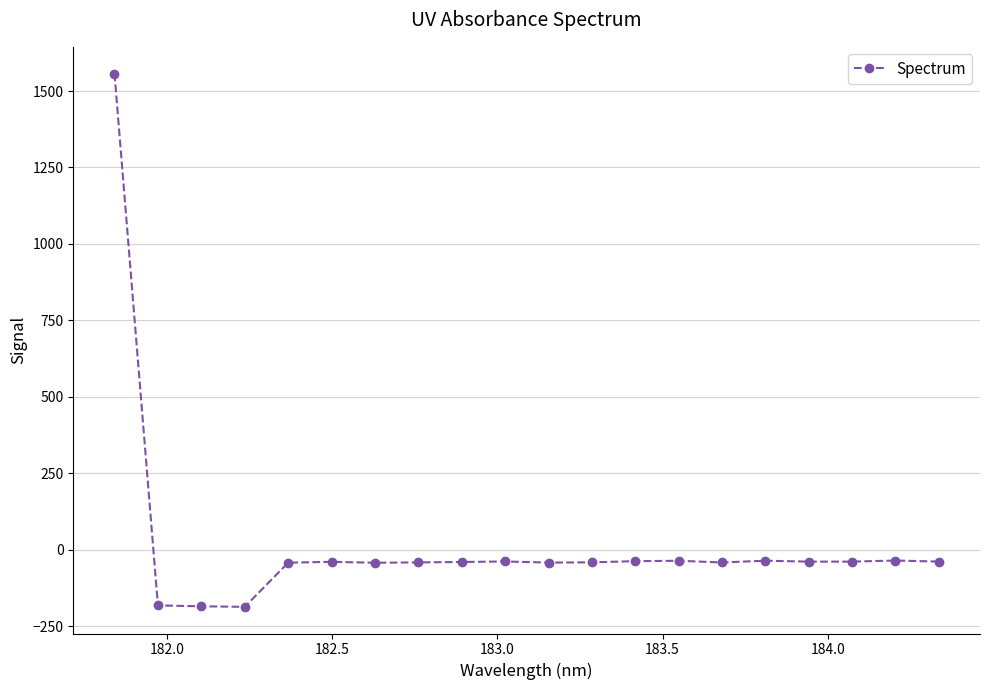

What is the sum of all values?

372.1